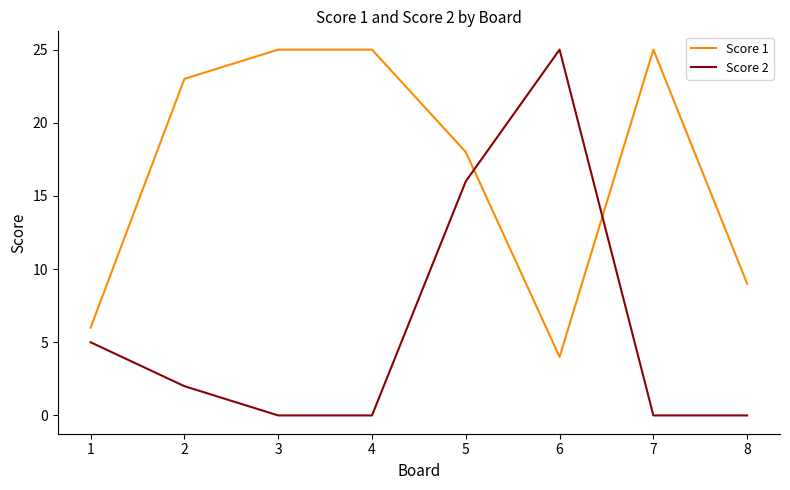

What is the difference between the maximum and minimum values in the Score 1 series?

21